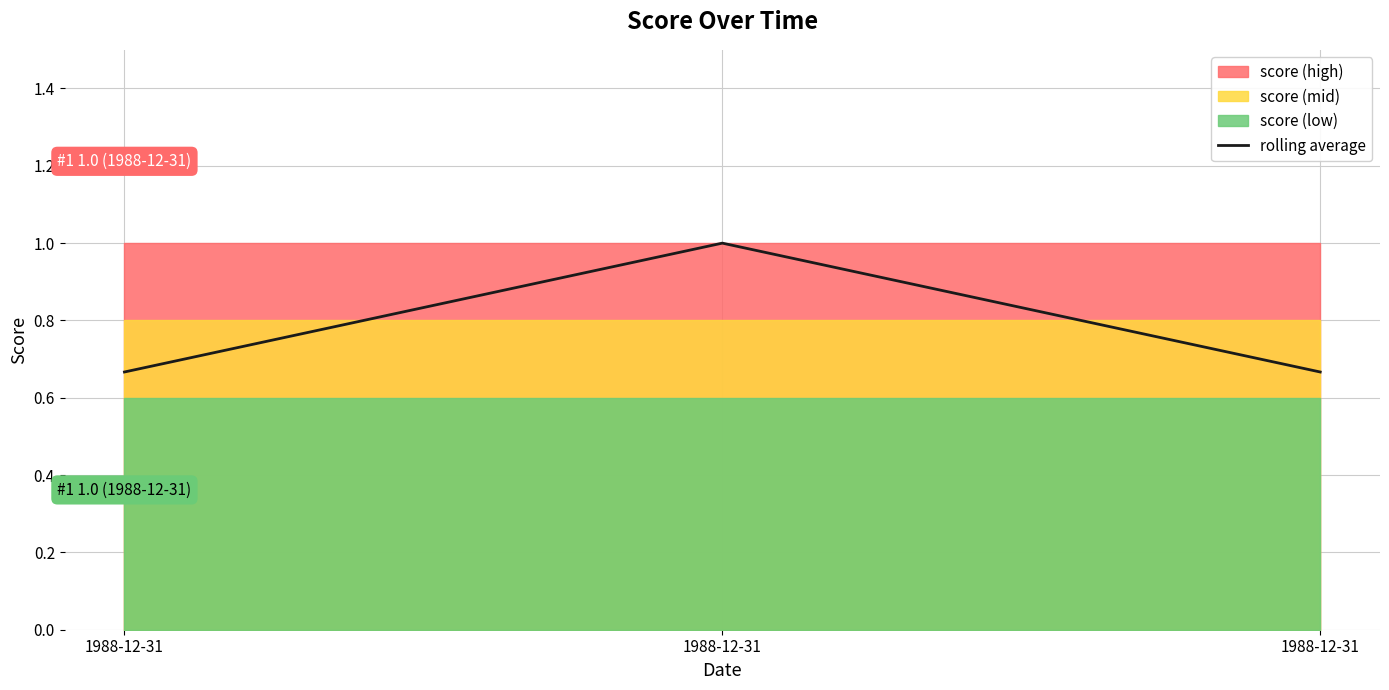

Rank the categories by value from lowest to highest.

1988-12-31, 1988-12-31, 1988-12-31